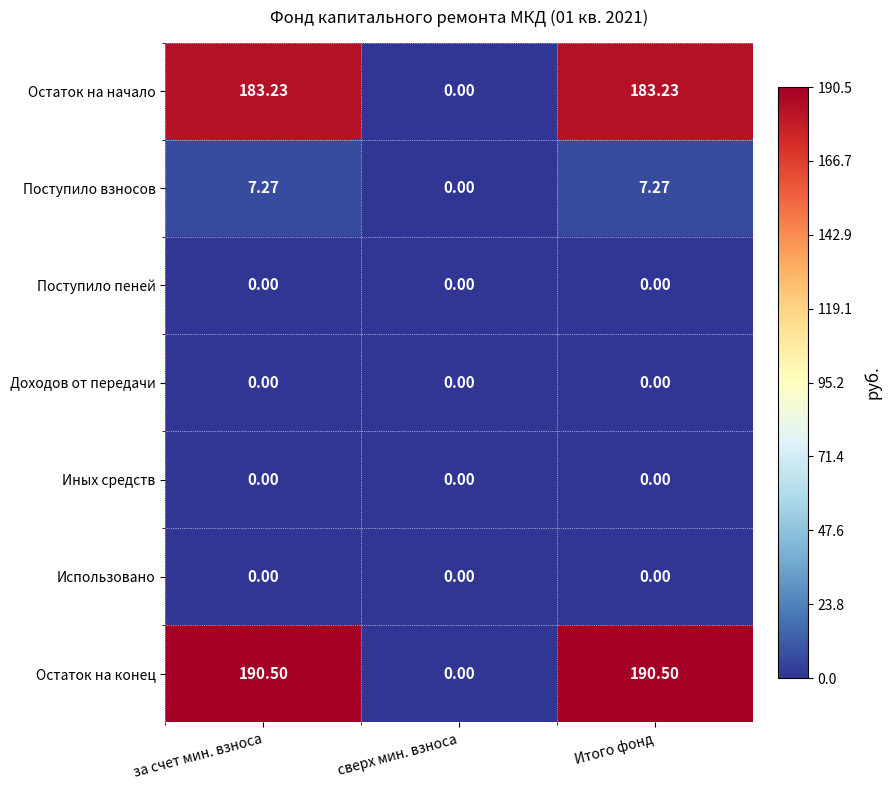

Which series has the largest range (max minus min)?

Остаток на конец